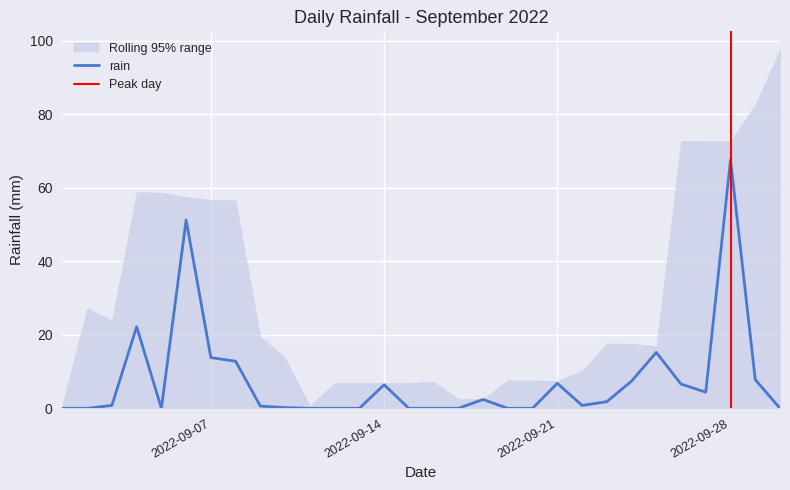

Reading left to right, extract all data points from this chart.

0.0	0.0	0.8	22.2	0.0	51.2	13.8	12.8	0.6	0.2	0.0	0.0	0.0	6.4	0.0	0.0	0.0	2.4	0.0	0.0	6.8	0.8	1.8	7.4	15.2	6.6	4.4	67.6	7.8	0.0